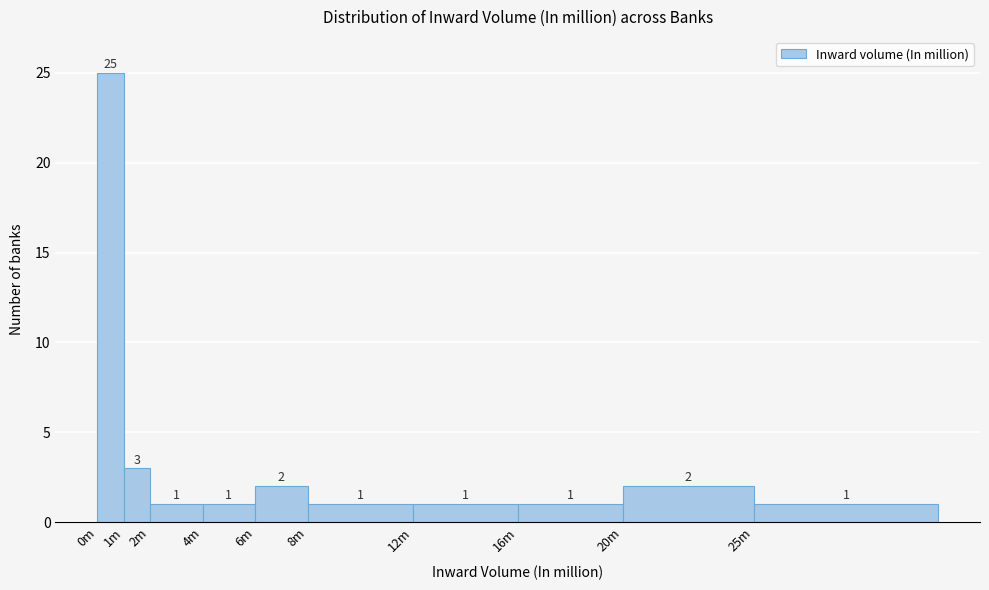

Reading right to left, transcribe all the data shown in this chart.

1	2	1	1	1	2	1	1	3	25